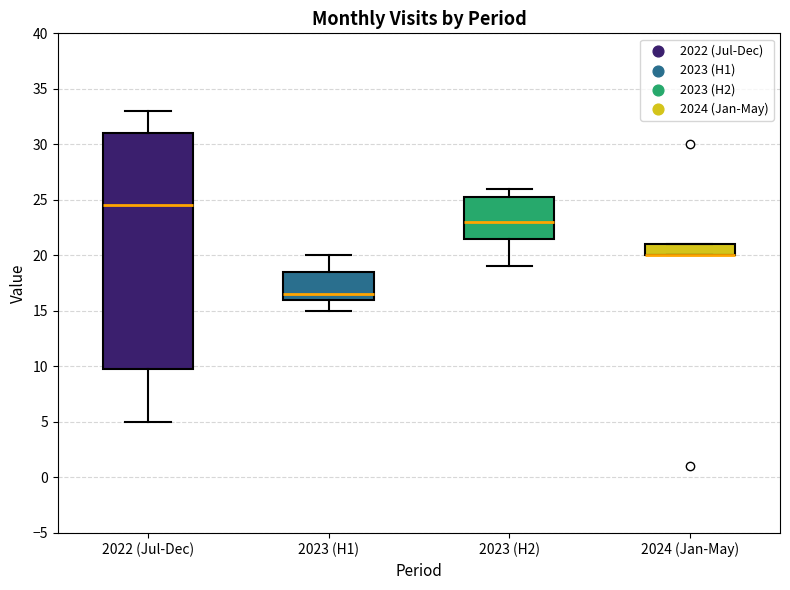

Reading left to right, transcribe this box plot: for each box, give where its median line is, the range the box spans, and where its two whiskers end, as read against the y-axis. The values are not printed on the chart, so give them approximately, as read against the axis.

2022 (Jul-Dec): median 24.5, box 10.0 to 31.0, whiskers 5.0 to 33.0
2023 (H1): median 16.5, box 16.0 to 18.5, whiskers 15.0 to 20.0
2023 (H2): median 23.0, box 21.5 to 25.5, whiskers 19.0 to 26.0
2024 (Jan-May): median 20.0 (drawn on the box's lower edge), box 20.0 to 21.0, whiskers 20.0 to 21.0